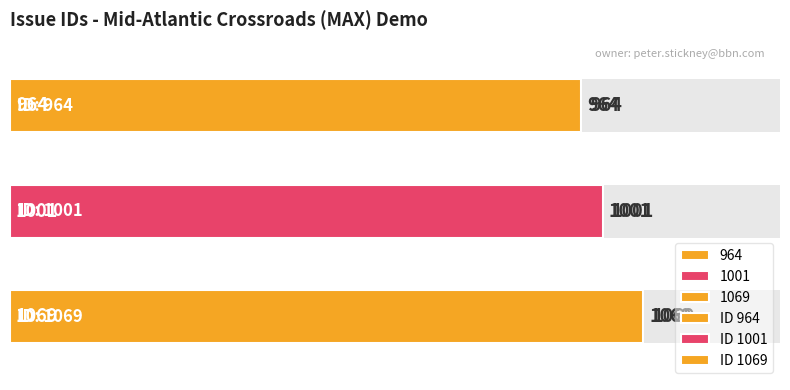

List the labels in order of value, smallest first.

964, 1001, 1069